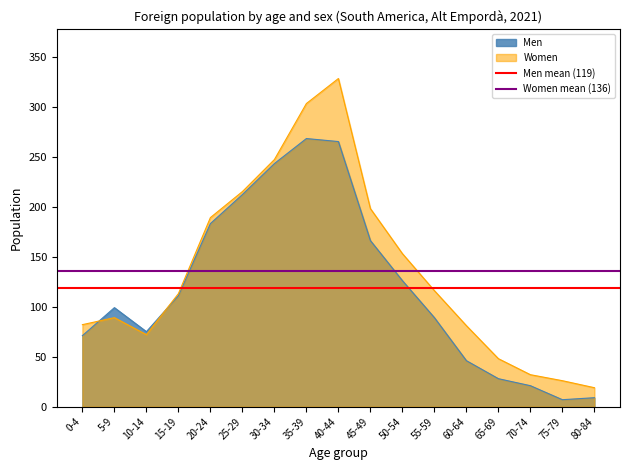

What is the average value of the Men mean (119) series?

118.8